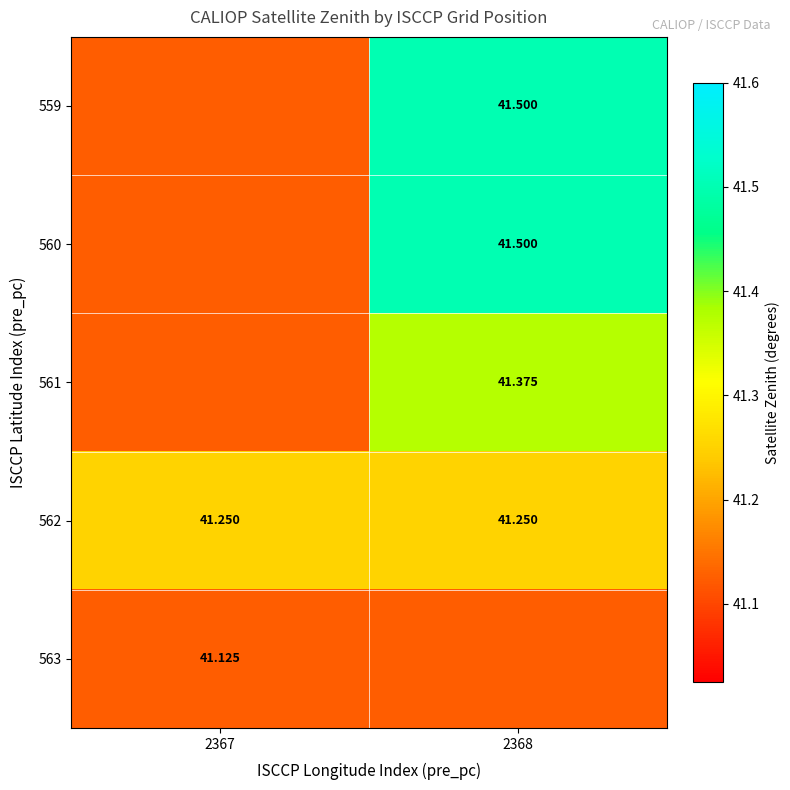

The 560 series shows 41.5 at 2368. True or false?

True